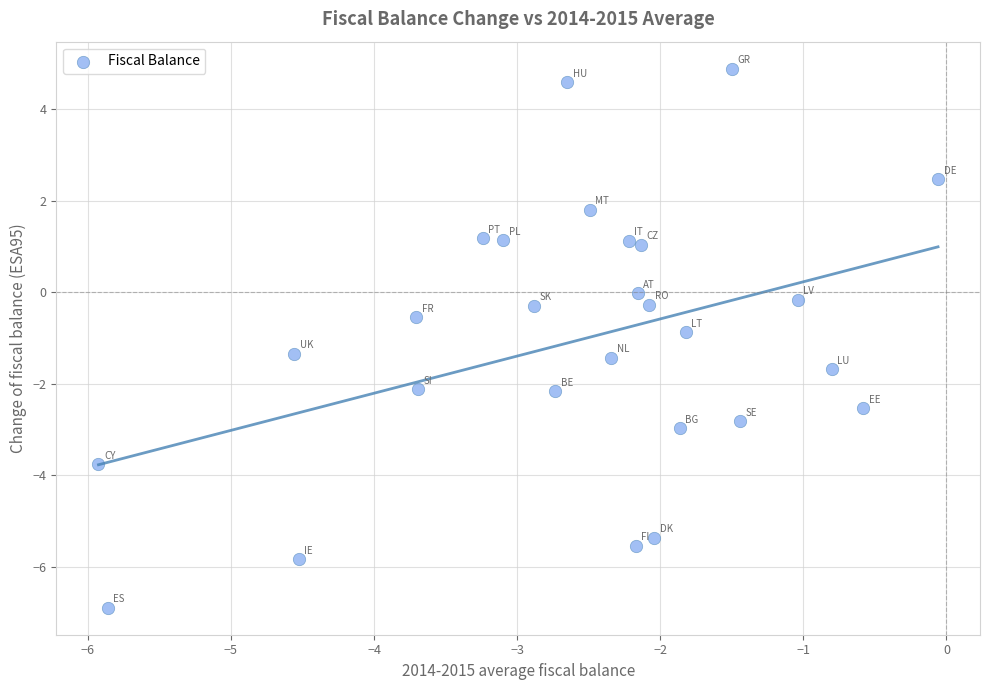

What is the range of X values (max minus min)?

5.9